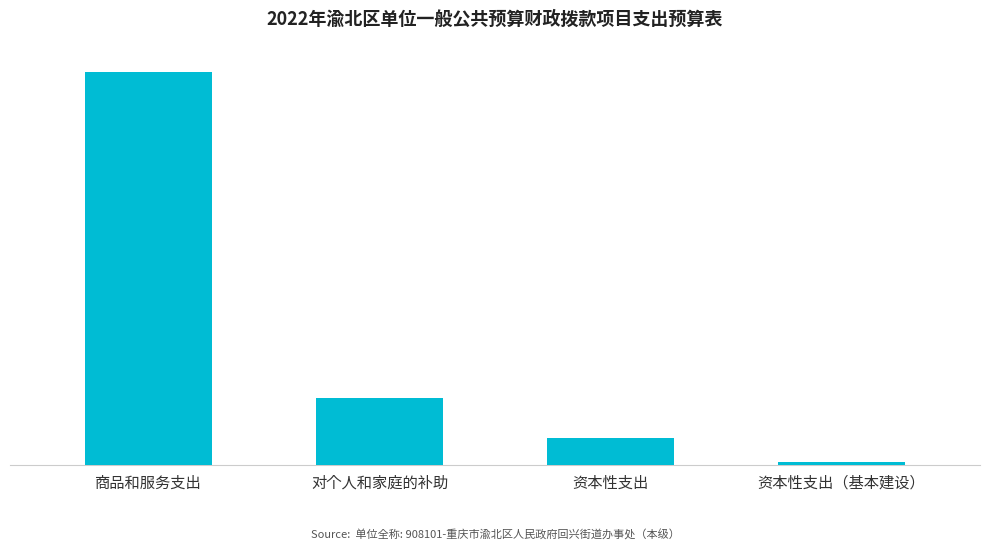

The chart shows a value of 276667.3 at 资本性支出（基本建设）. True or false?

True